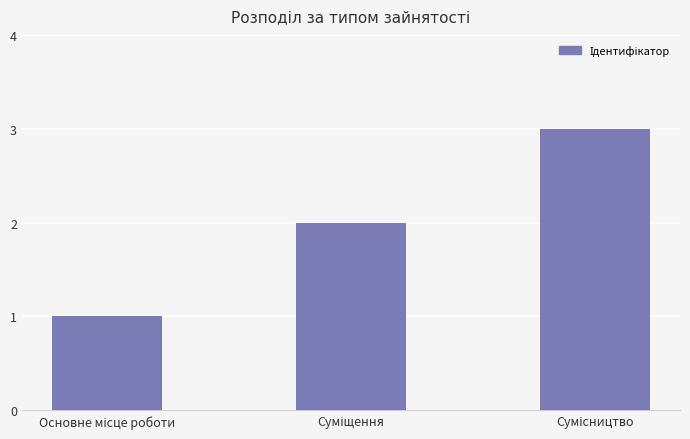

What is the maximum value shown in the chart?

3